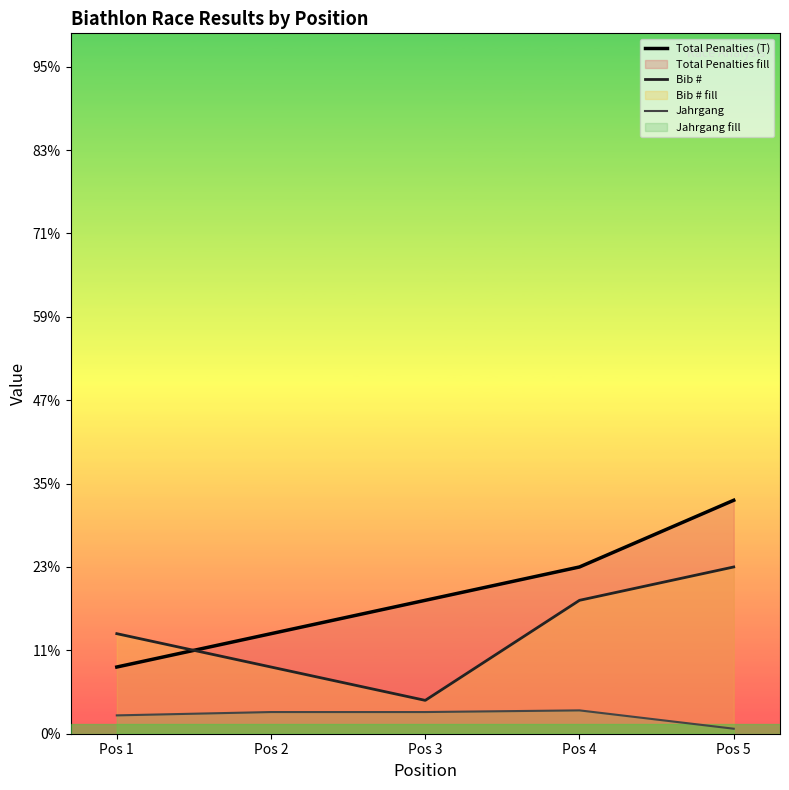

What is the value of the Bib # point at the 2nd from the left?

200